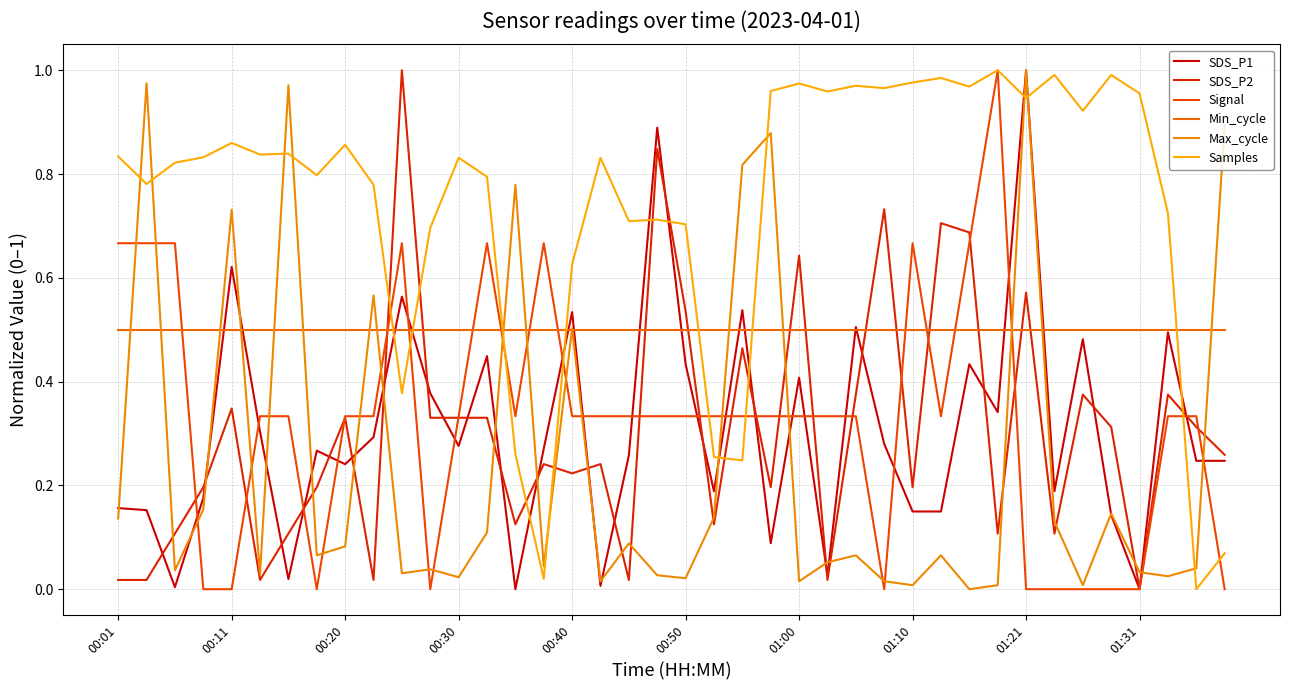

In Max_cycle, how many points are lower than both neighbors (excluding endpoints)?

13